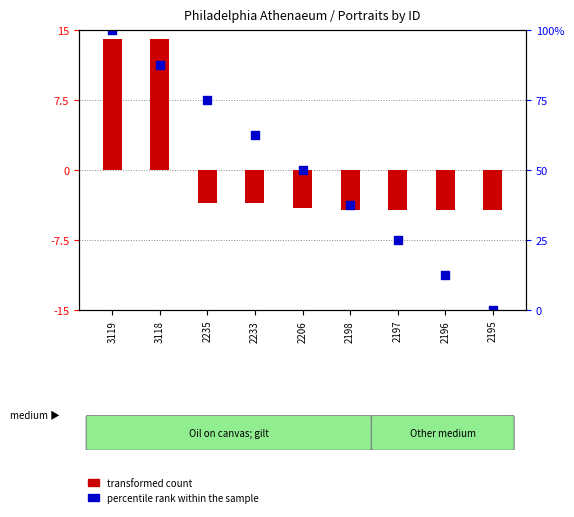

At which category is the sum across all series the highest?

3119